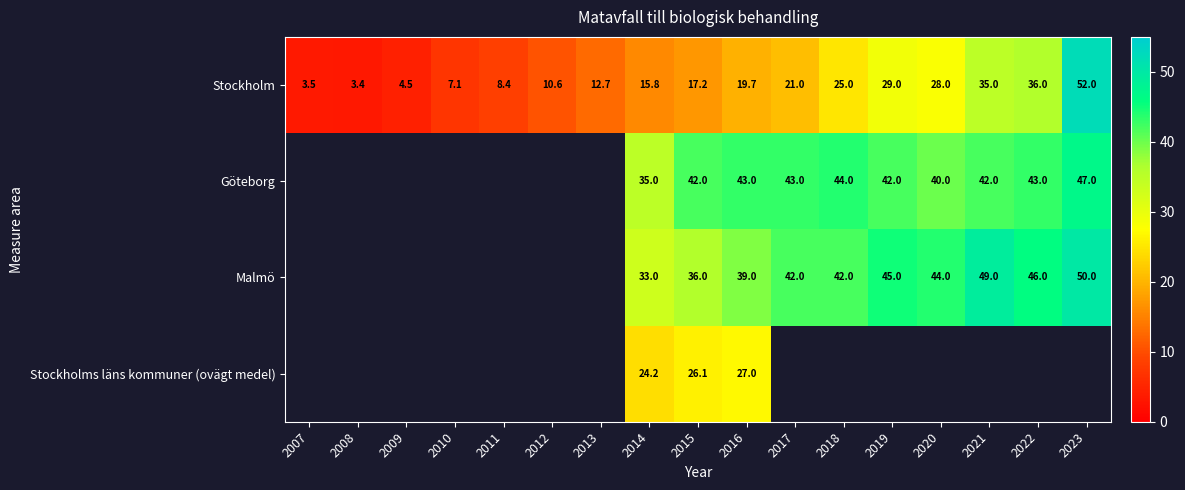

What is the approximate value of Stockholm at 2012?

10.6